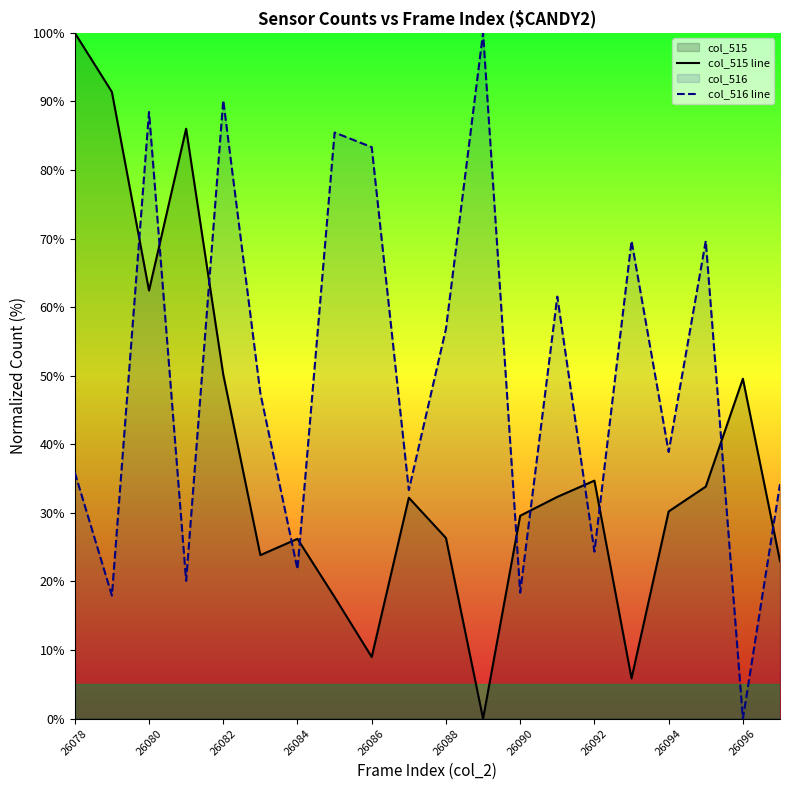

Rank the series by their average value, from lowest to highest.

col_515 line, col_516 line